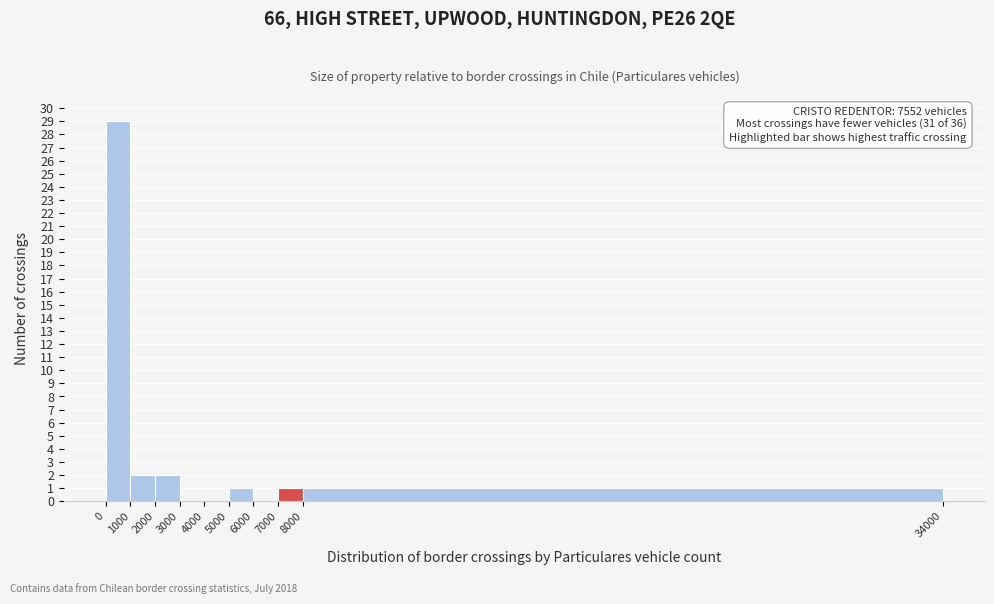

Which range on the x-axis has the tallest bar?

0 to 1000